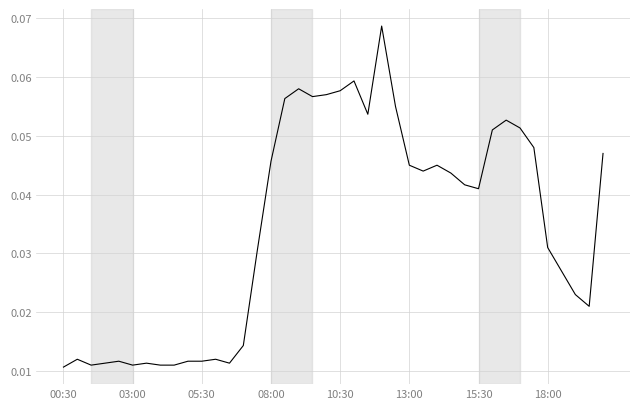

Is this an area chart (filled region under the line)?

No